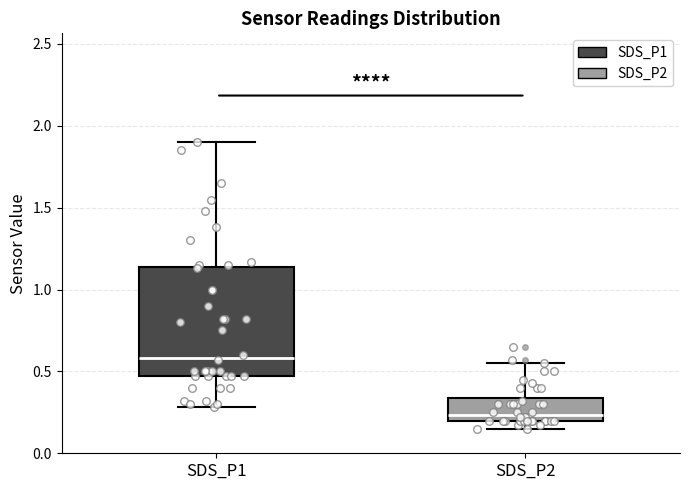

Which box is the tallest, from its lower edge to its upper edge?

SDS_P1